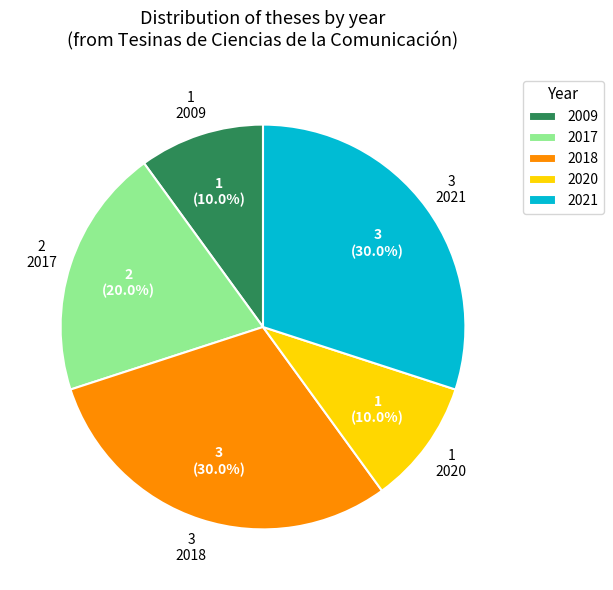

Between 2009 and 2021, which is larger?

2021